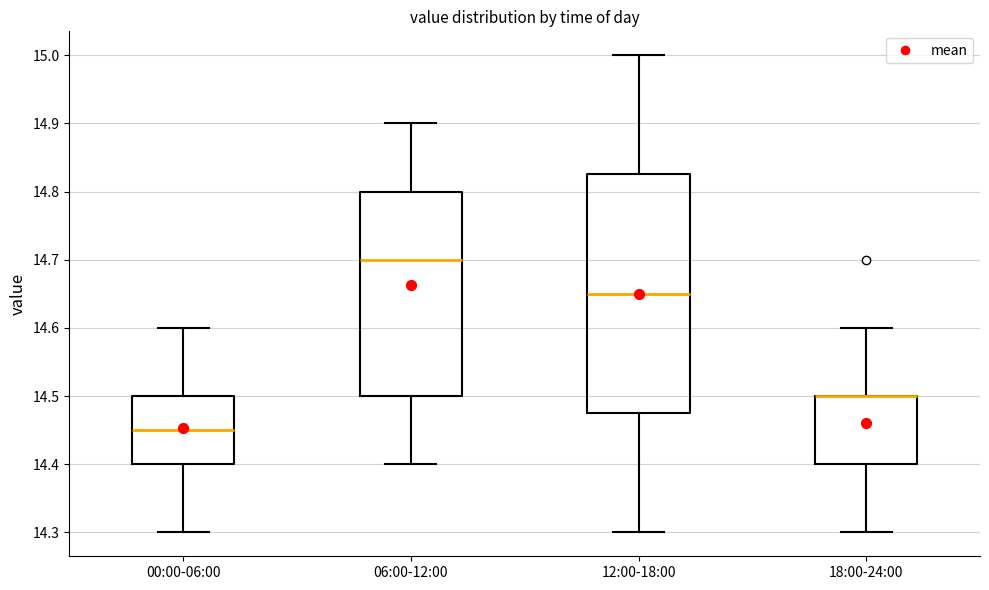

Reading left to right, read every box against the y-axis: the position of its median line, the range the box covers, and the ends of its whiskers. The values are not printed on the chart, so give them approximately, as read against the axis.

00:00-06:00: median 14.45, box 14.40 to 14.50, whiskers 14.30 to 14.60
06:00-12:00: median 14.70, box 14.50 to 14.80, whiskers 14.40 to 14.90
12:00-18:00: median 14.65, box 14.48 to 14.83, whiskers 14.30 to 15.00
18:00-24:00: median 14.50 (drawn on the box's upper edge), box 14.40 to 14.50, whiskers 14.30 to 14.60